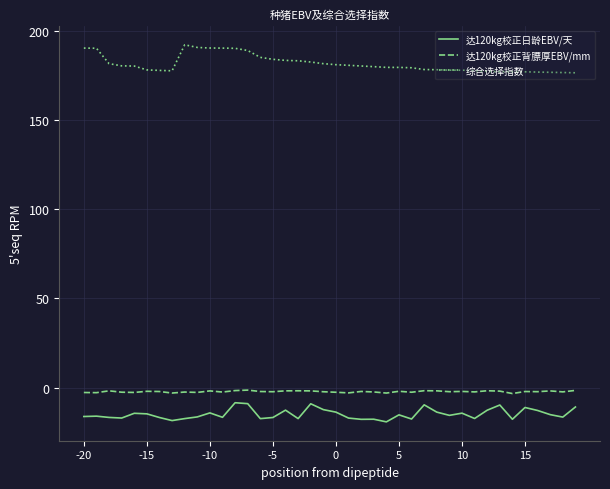

In 达120kg校正背膘厚EBV/mm, how many points are higher than both neighbors (excluding endpoints)?

13